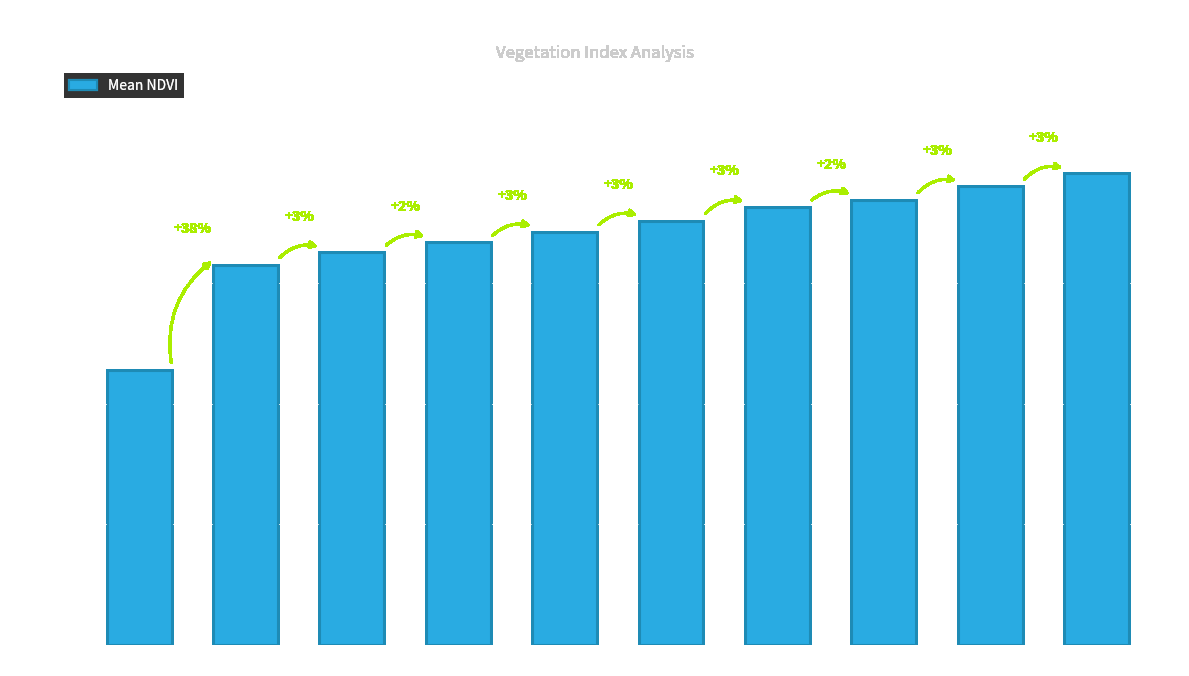

The value at Zone 9 is 0.5. True or false?

False